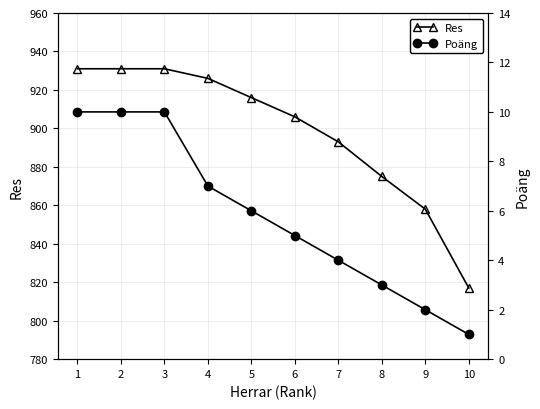

True or false: Res has a value of 906 at 6.

True